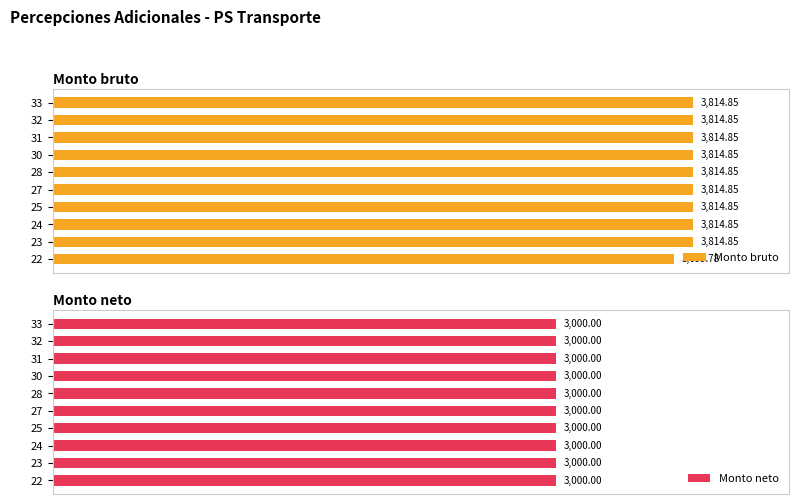

List the series in order of their peak value, highest first.

Monto bruto, Monto neto